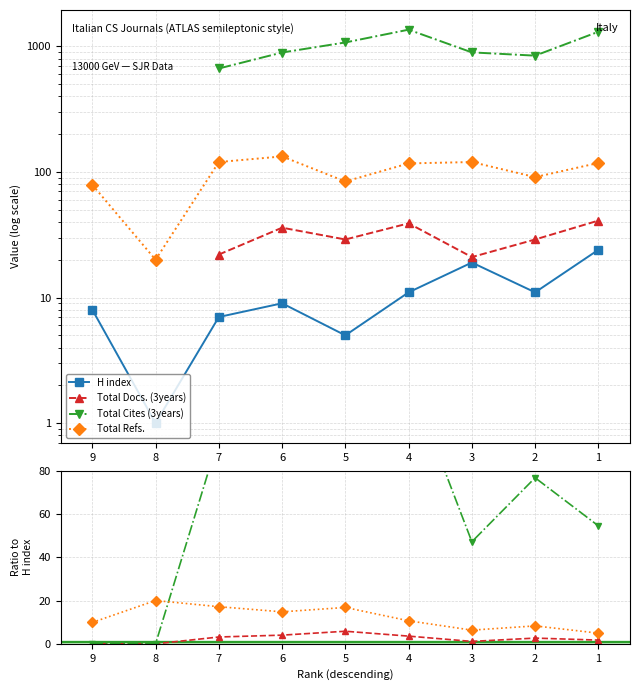

At which label does Total Cites (3years) reach its minimum?

9